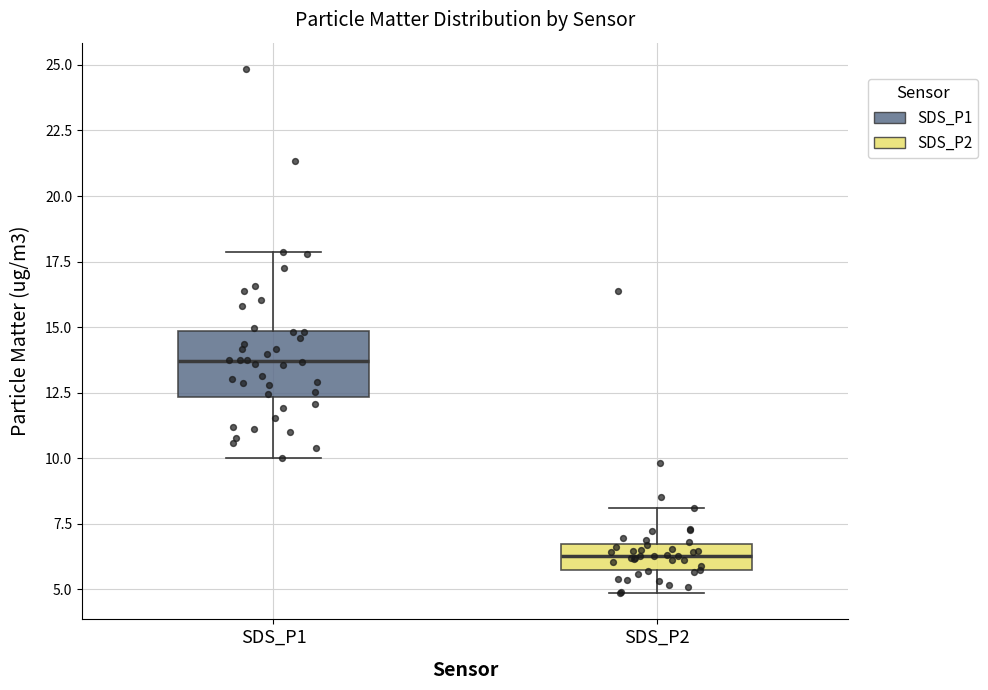

Which box is the tallest, from its lower edge to its upper edge?

SDS_P1